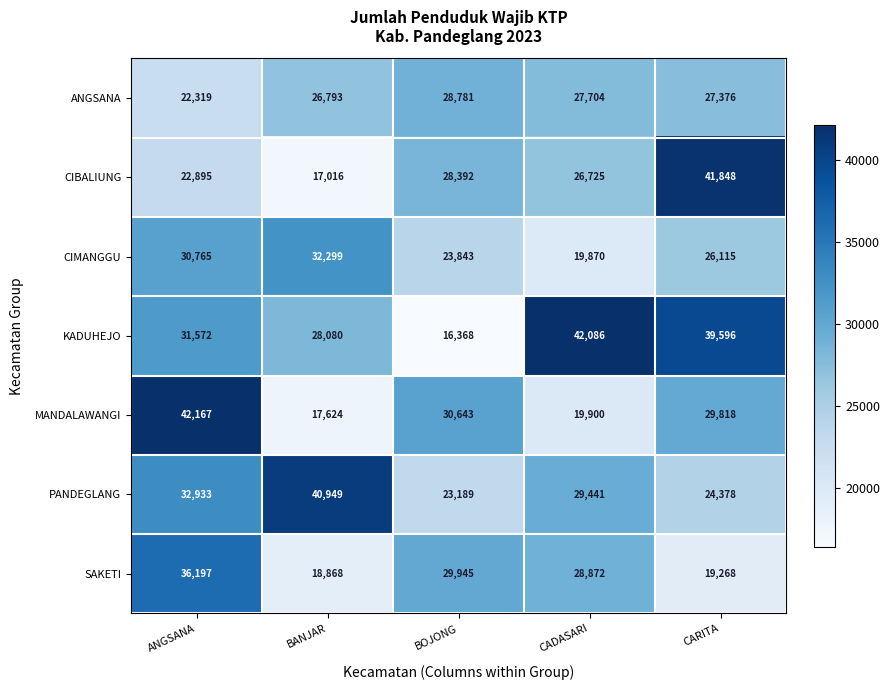

Between BOJONG and CADASARI, which series saw the biggest shift?

KADUHEJO